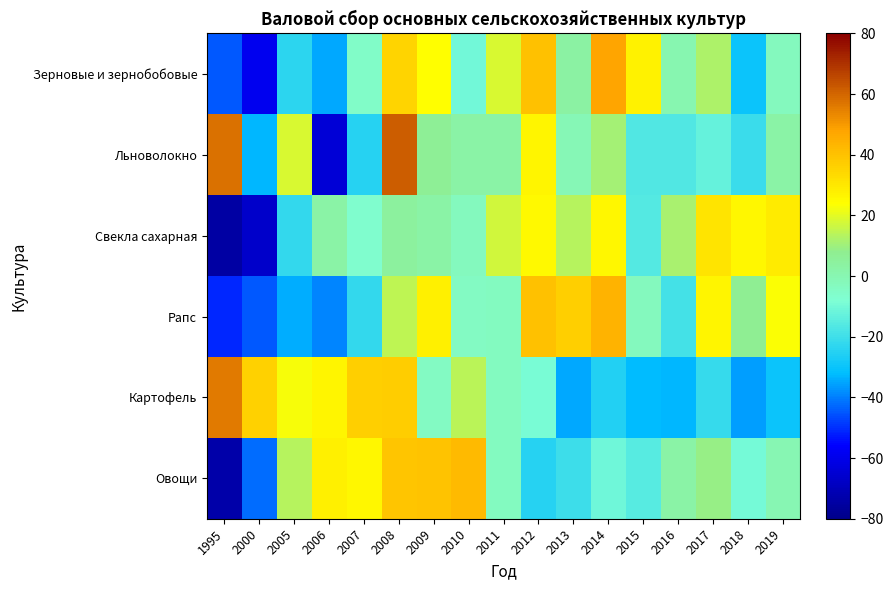

What is the maximum value shown in the chart?

61.7